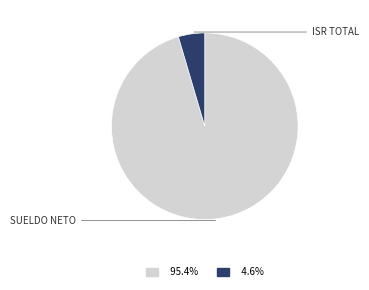

To the nearest percent, what is the difference between the largest and smallest slice percentages?

91%